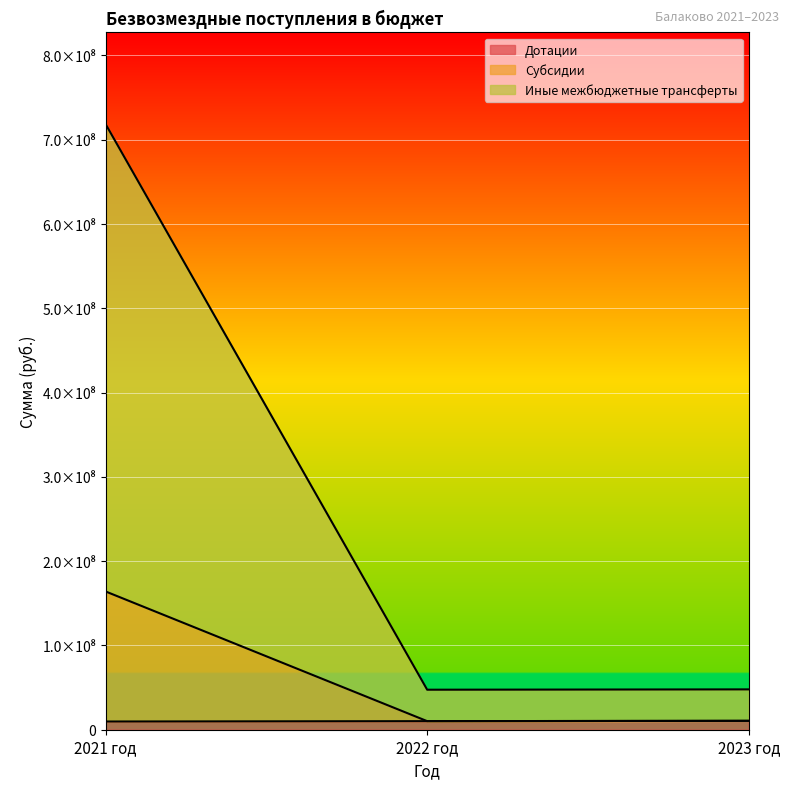

Which category has the highest value in the Иные межбюджетные трансферты series?

2021 год